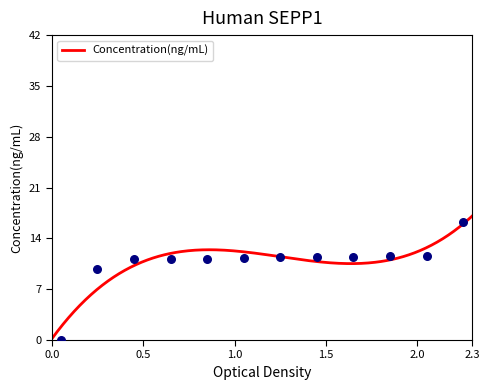

Between 4 and 6, which is larger?

6